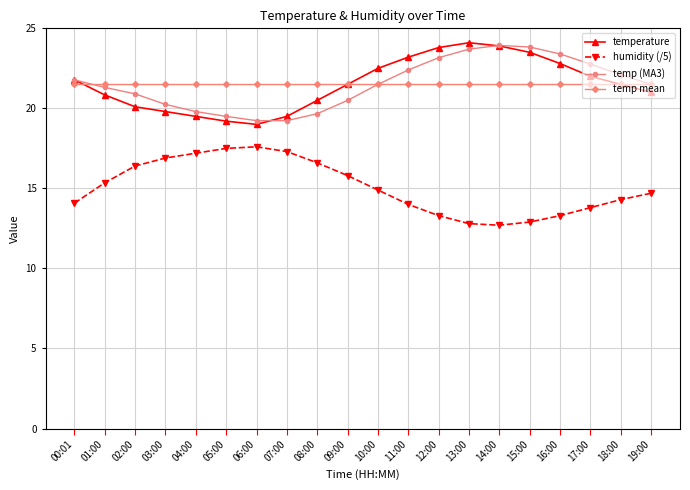

True or false: humidity (/5) has a value of 12.7 at 14:00.

True